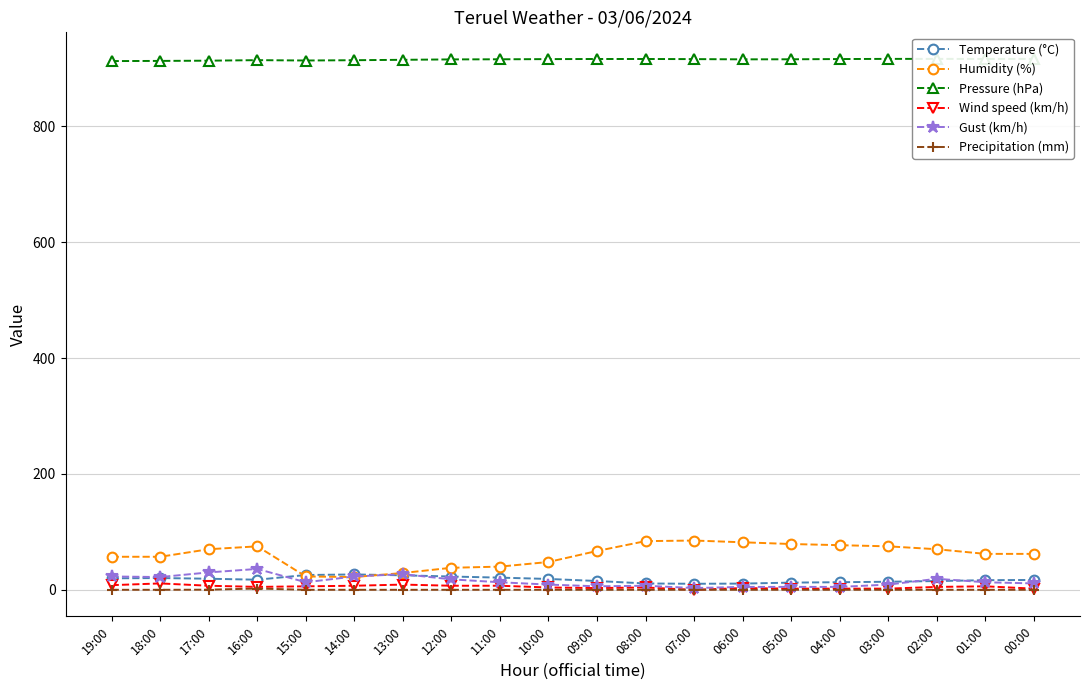

How many lines are shown in the chart?

6